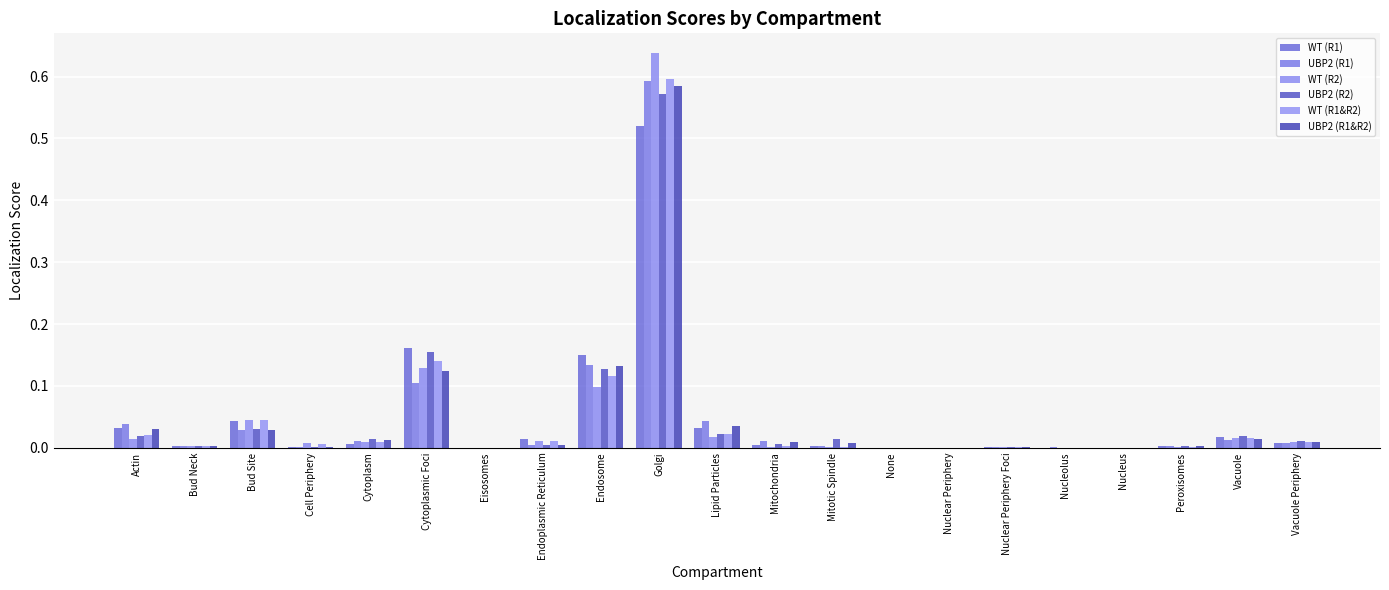

Reading left to right, extract all data points from this chart.

WT (R1): Actin=0.0	Bud Neck=0.0	Bud Site=0.0	Cell Periphery=0.0	Cytoplasm=0.0	Cytoplasmic Foci=0.2	Eisosomes=0.0	Endoplasmic Reticulum=0.0	Endosome=0.1	Golgi=0.5	Lipid Particles=0.0	Mitochondria=0.0	Mitotic Spindle=0.0	None=0.0	Nuclear Periphery=0.0	Nuclear Periphery Foci=0.0	Nucleolus=0.0	Nucleus=0.0	Peroxisomes=0.0	Vacuole=0.0	Vacuole Periphery=0.0
UBP2 (R1): Actin=0.0	Bud Neck=0.0	Bud Site=0.0	Cell Periphery=0.0	Cytoplasm=0.0	Cytoplasmic Foci=0.1	Eisosomes=0.0	Endoplasmic Reticulum=0.0	Endosome=0.1	Golgi=0.6	Lipid Particles=0.0	Mitochondria=0.0	Mitotic Spindle=0.0	None=0.0	Nuclear Periphery=0.0	Nuclear Periphery Foci=0.0	Nucleolus=0.0	Nucleus=0.0	Peroxisomes=0.0	Vacuole=0.0	Vacuole Periphery=0.0
WT (R2): Actin=0.0	Bud Neck=0.0	Bud Site=0.0	Cell Periphery=0.0	Cytoplasm=0.0	Cytoplasmic Foci=0.1	Eisosomes=0.0	Endoplasmic Reticulum=0.0	Endosome=0.1	Golgi=0.6	Lipid Particles=0.0	Mitochondria=0.0	Mitotic Spindle=0.0	None=0.0	Nuclear Periphery=0.0	Nuclear Periphery Foci=0.0	Nucleolus=0.0	Nucleus=0.0	Peroxisomes=0.0	Vacuole=0.0	Vacuole Periphery=0.0
UBP2 (R2): Actin=0.0	Bud Neck=0.0	Bud Site=0.0	Cell Periphery=0.0	Cytoplasm=0.0	Cytoplasmic Foci=0.2	Eisosomes=0.0	Endoplasmic Reticulum=0.0	Endosome=0.1	Golgi=0.6	Lipid Particles=0.0	Mitochondria=0.0	Mitotic Spindle=0.0	None=0.0	Nuclear Periphery=0.0	Nuclear Periphery Foci=0.0	Nucleolus=0.0	Nucleus=0.0	Peroxisomes=0.0	Vacuole=0.0	Vacuole Periphery=0.0
WT (R1&R2): Actin=0.0	Bud Neck=0.0	Bud Site=0.0	Cell Periphery=0.0	Cytoplasm=0.0	Cytoplasmic Foci=0.1	Eisosomes=0.0	Endoplasmic Reticulum=0.0	Endosome=0.1	Golgi=0.6	Lipid Particles=0.0	Mitochondria=0.0	Mitotic Spindle=0.0	None=0.0	Nuclear Periphery=0.0	Nuclear Periphery Foci=0.0	Nucleolus=0.0	Nucleus=0.0	Peroxisomes=0.0	Vacuole=0.0	Vacuole Periphery=0.0
UBP2 (R1&R2): Actin=0.0	Bud Neck=0.0	Bud Site=0.0	Cell Periphery=0.0	Cytoplasm=0.0	Cytoplasmic Foci=0.1	Eisosomes=0.0	Endoplasmic Reticulum=0.0	Endosome=0.1	Golgi=0.6	Lipid Particles=0.0	Mitochondria=0.0	Mitotic Spindle=0.0	None=0.0	Nuclear Periphery=0.0	Nuclear Periphery Foci=0.0	Nucleolus=0.0	Nucleus=0.0	Peroxisomes=0.0	Vacuole=0.0	Vacuole Periphery=0.0